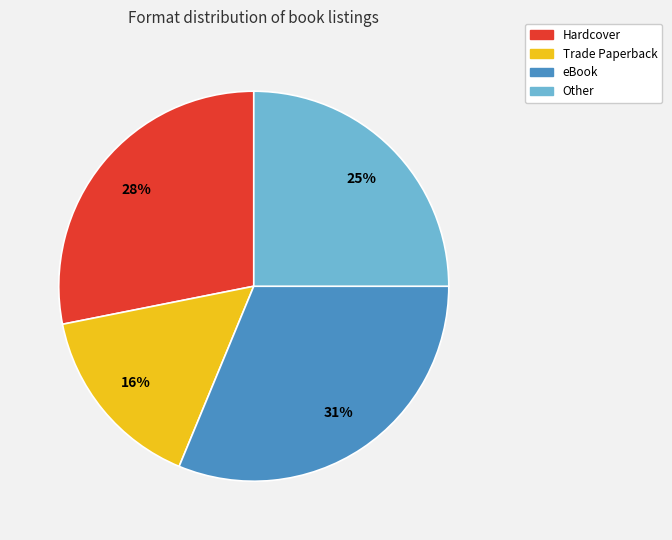

To the nearest percent, what is the average slice percentage?

25%